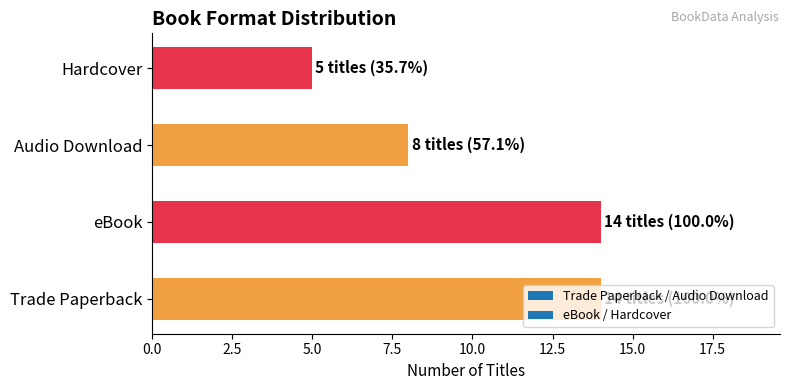

Approximately how many times larger is the value at Audio Download compared to Hardcover?

1.6